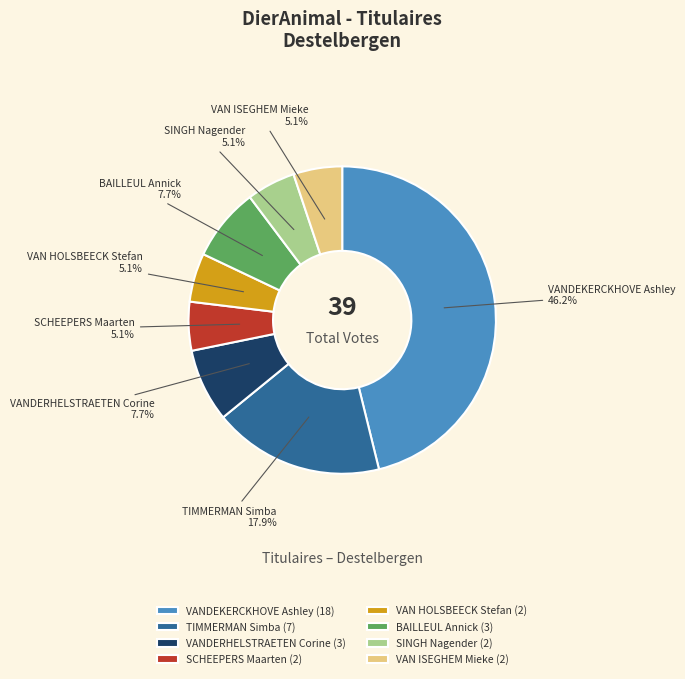

Combined, do BAILLEUL Annick and SCHEEPERS Maarten account for over 50%?

No